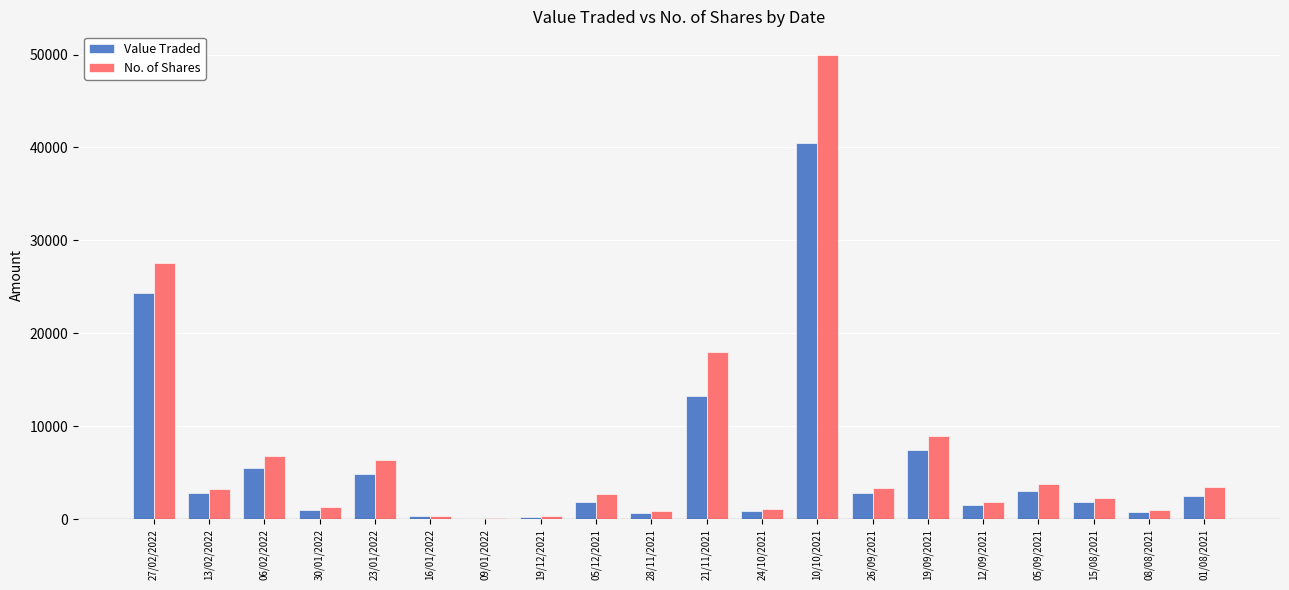

Between 13/02/2022 and 10/10/2021, which series saw the biggest shift?

No. of Shares